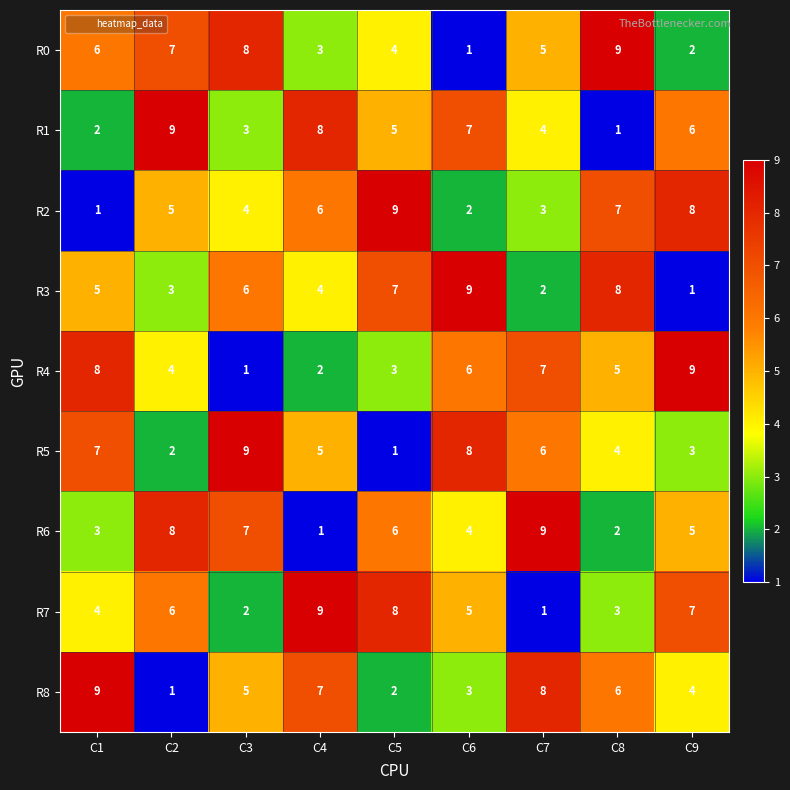

What is the total value across all series at C5?

45